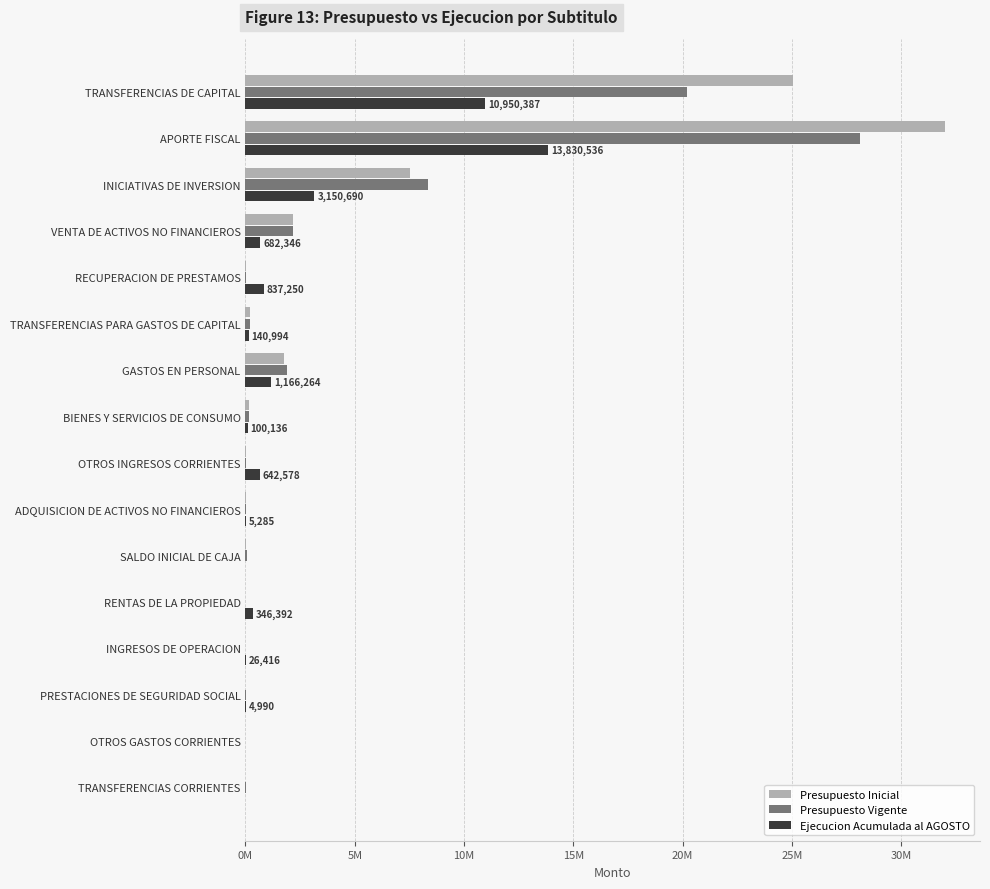

At which category is the sum across all series the highest?

APORTE FISCAL